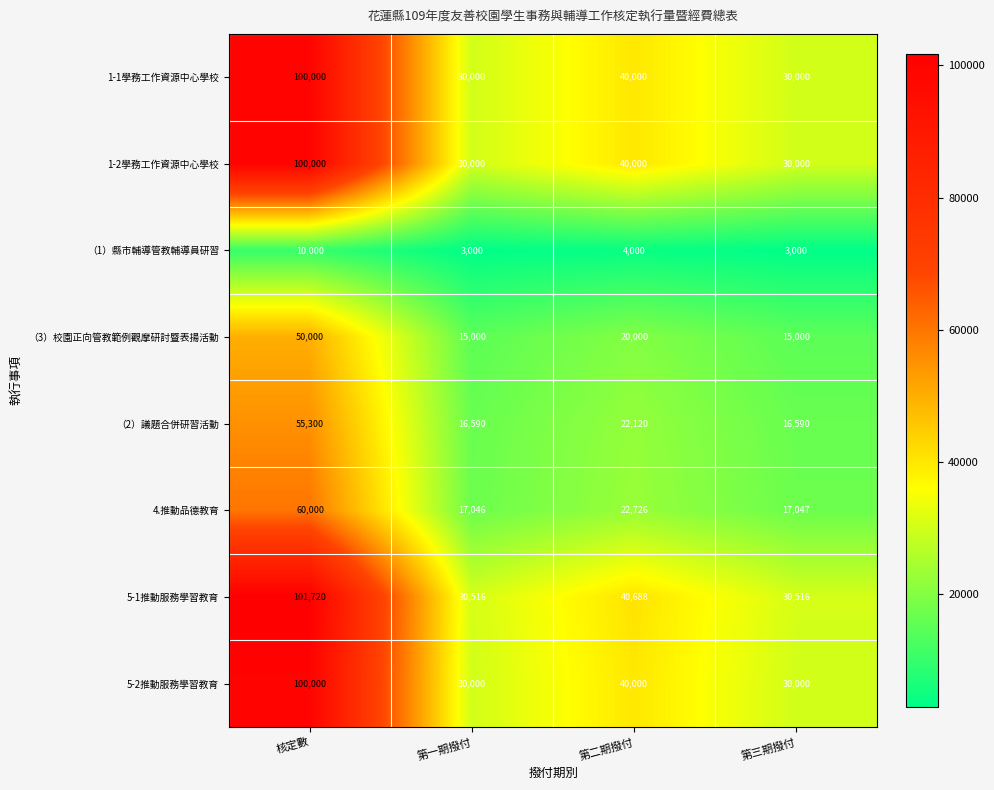

The 5-1推動服務學習教育 series shows 40688 at 第二期撥付. True or false?

True